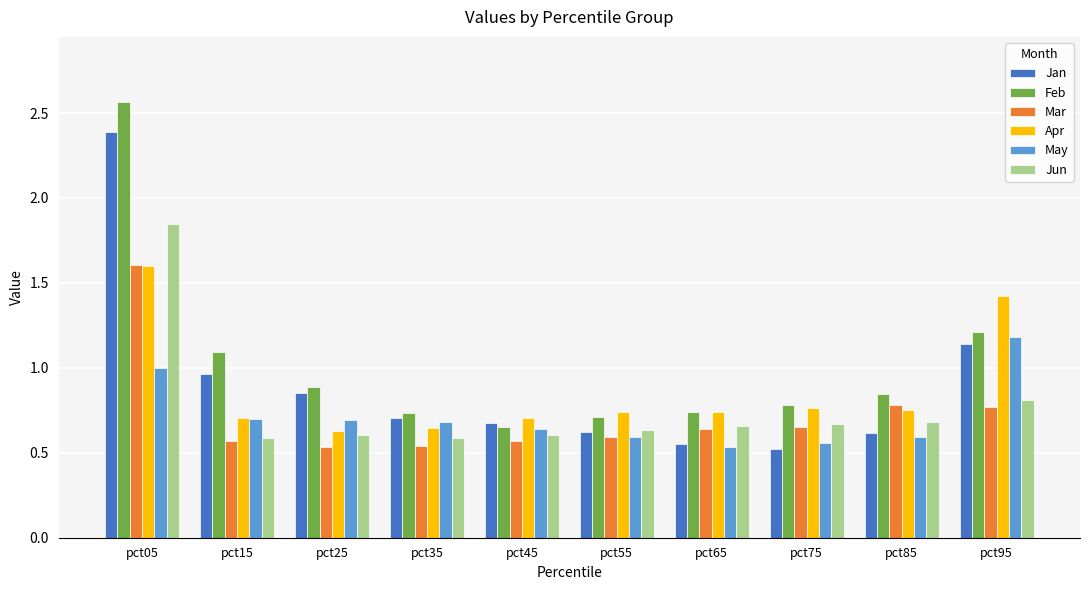

What is the difference between the maximum and minimum values in the Feb series?

1.9